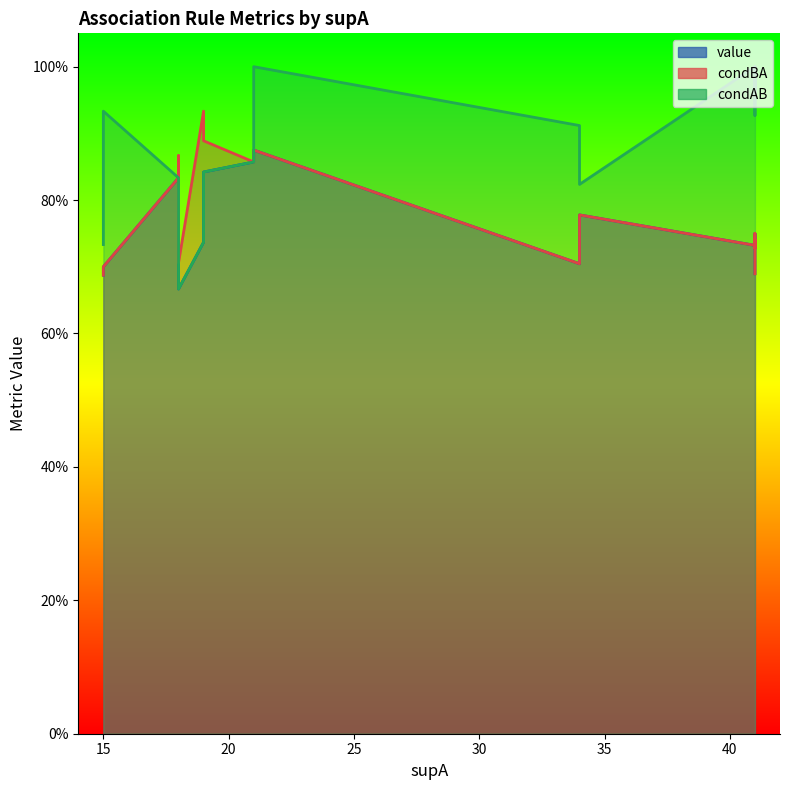

List the labels in order of condAB value, largest first.

0, 7, 11, 9, 13, 17, 1, 6, 16, 8, 12, 15, 2, 3, 4, 5, 10, 18, 14, 19